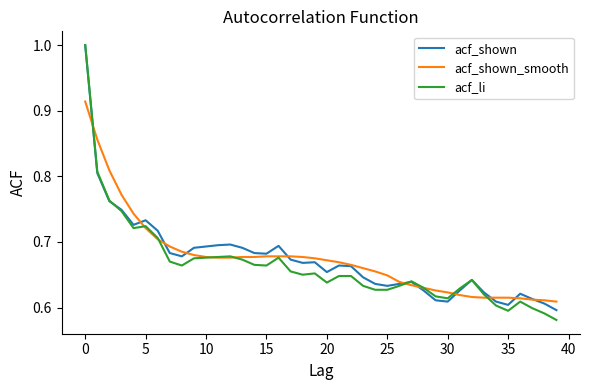

How many categories are shown in the chart?

40